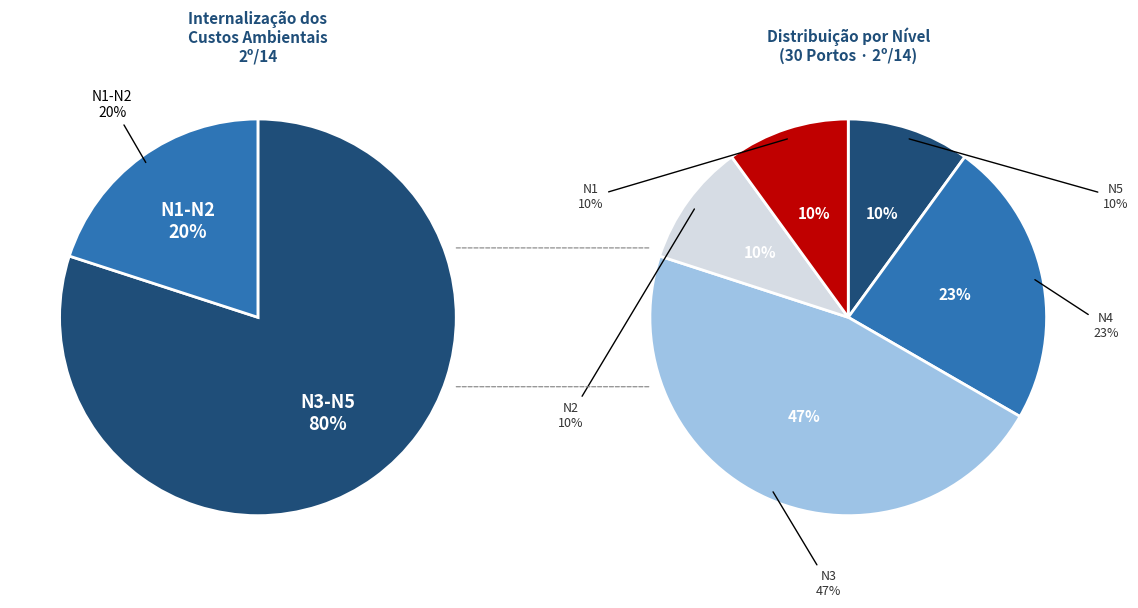

Between 2 and 4, which series saw the biggest shift?

N3